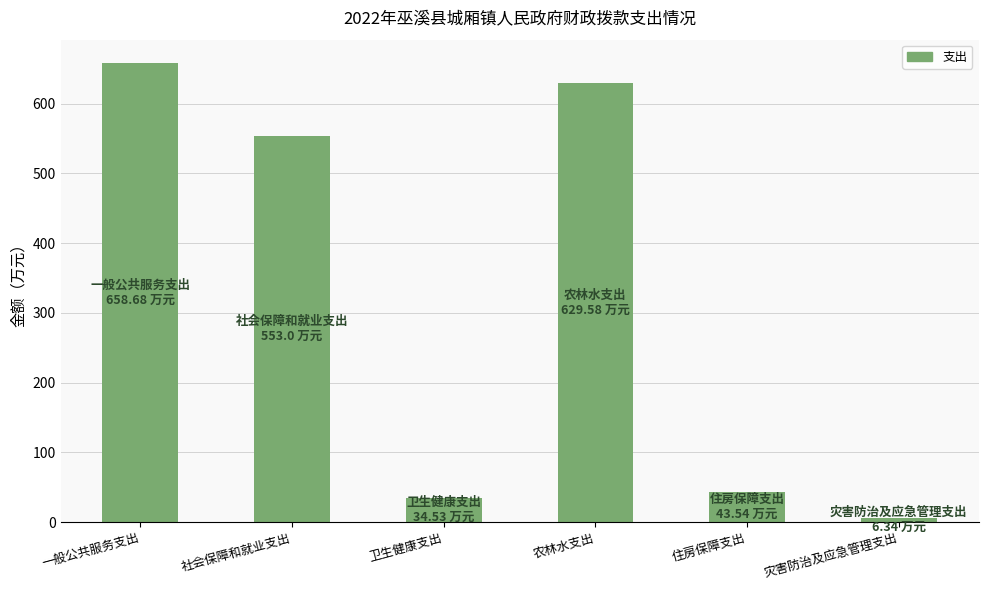

Reading right to left, transcribe all the data shown in this chart.

6.3	43.5	629.6	34.5	553.0	658.7